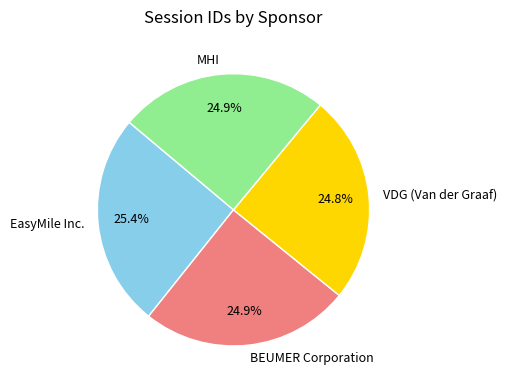

True or false: MHI accounts for 25% of the total.

True